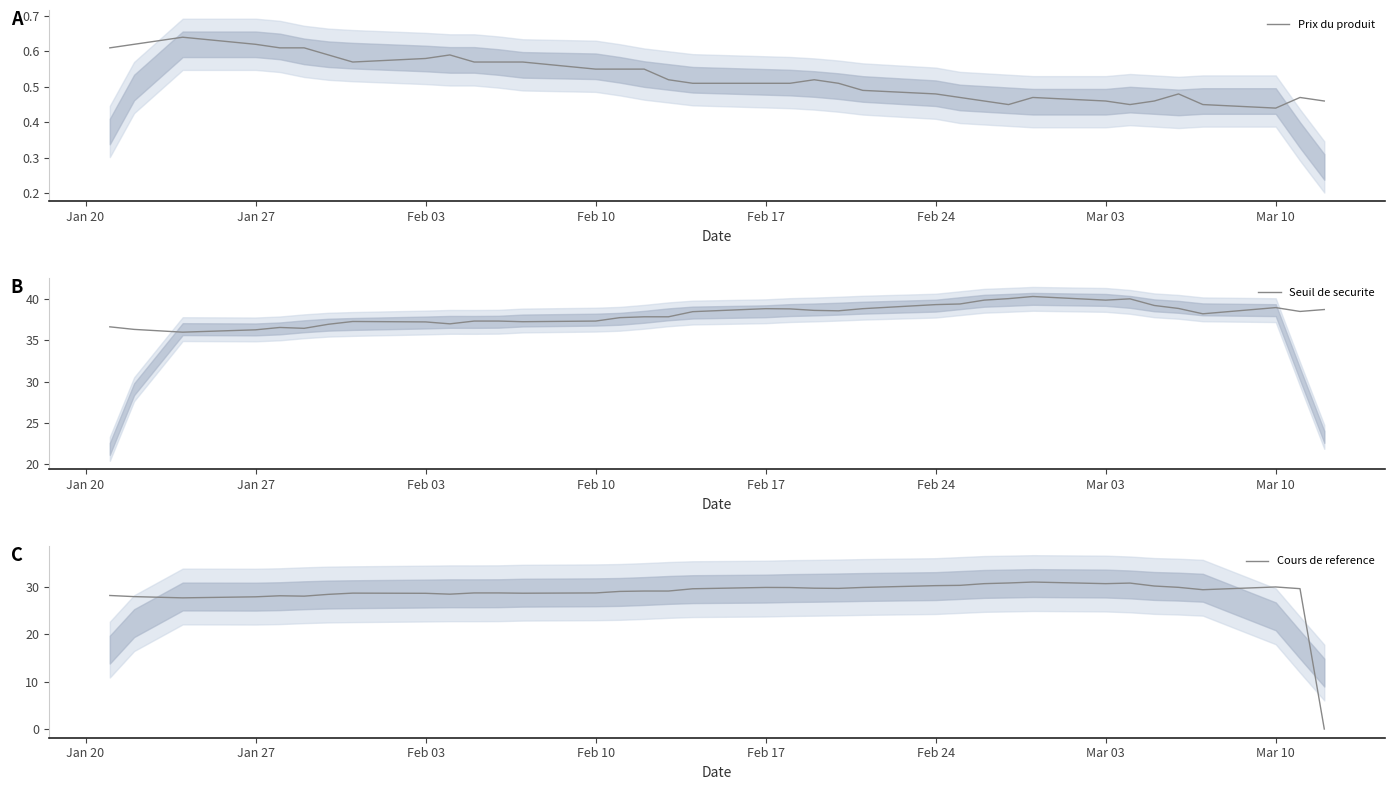

Is this an area chart (filled region under the line)?

No